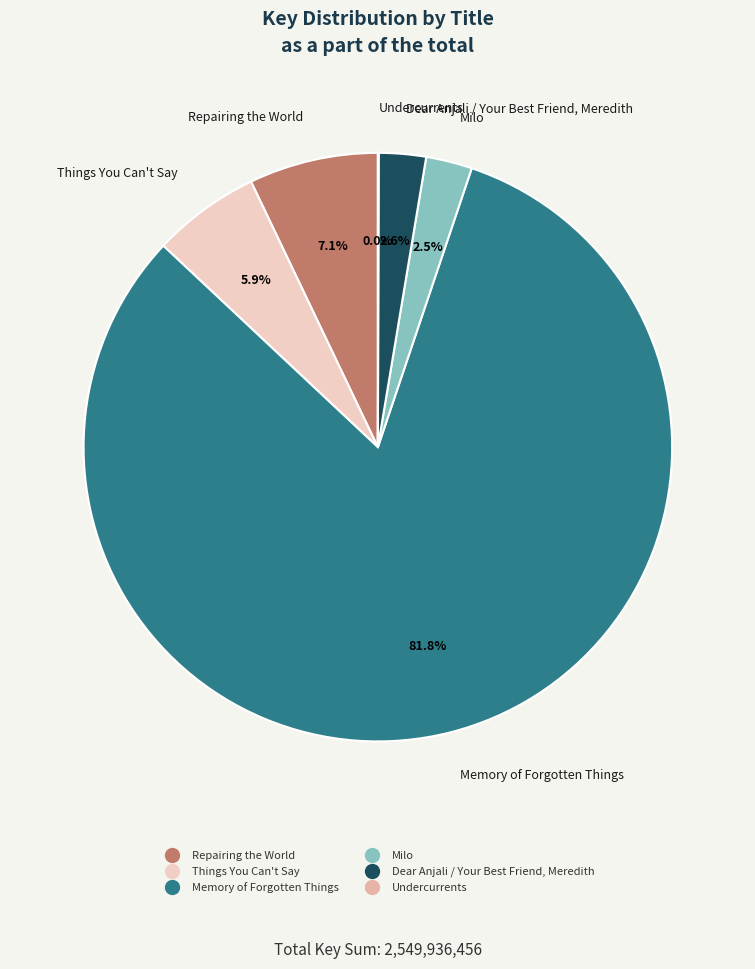

Between Memory of Forgotten Things and Things You Can't Say, which is larger?

Memory of Forgotten Things